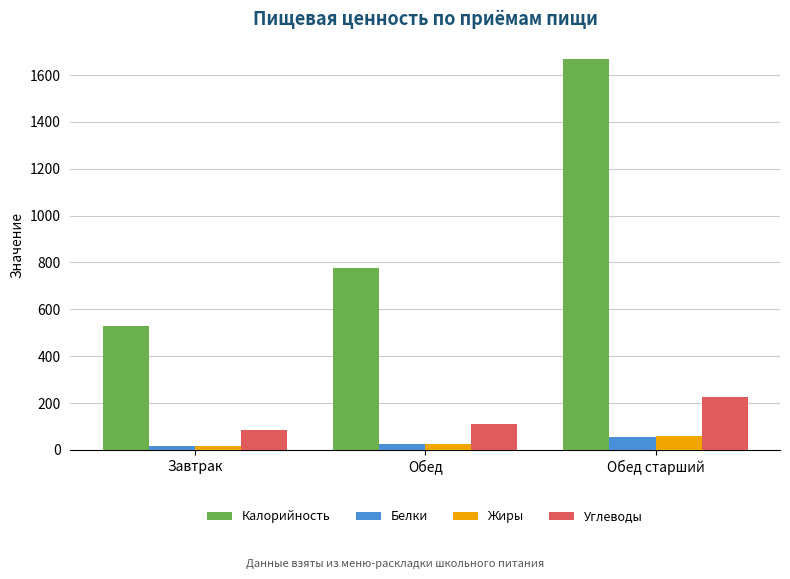

Where does the Белки series first go above 25?

Обед